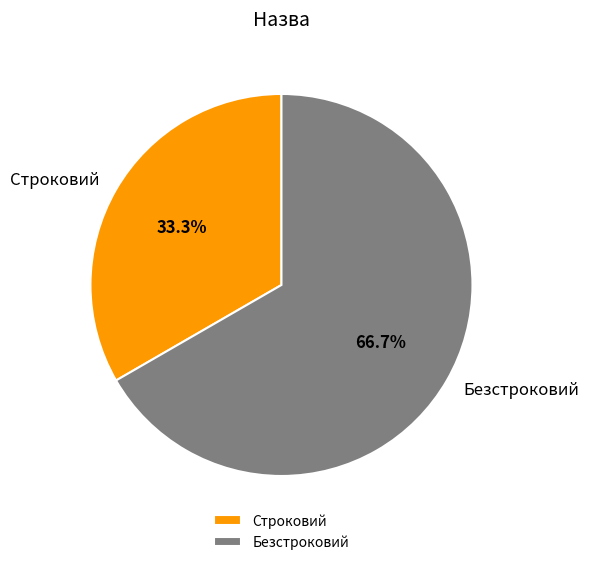

To the nearest percent, what is the combined percentage of Строковий and Безстроковий?

100%